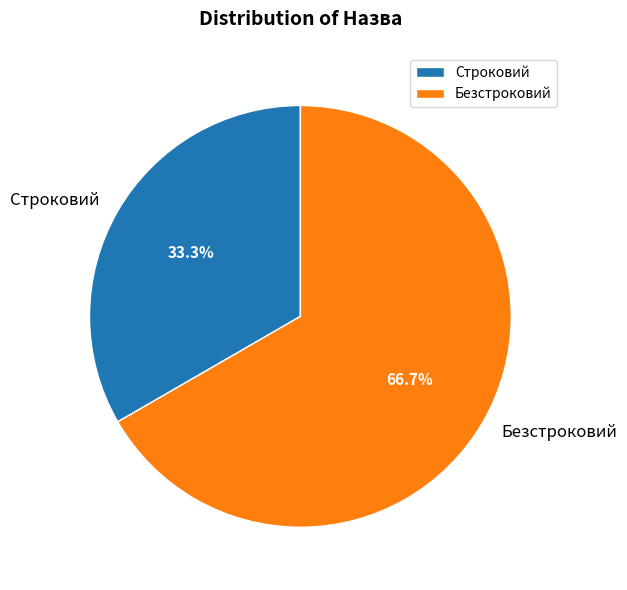

Combined, what portion of the pie is Строковий and Безстроковий?

100.0%